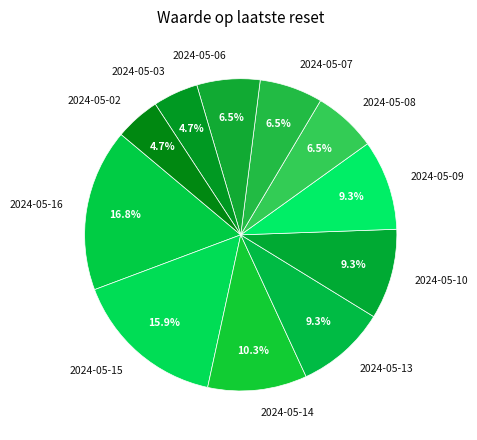

Which category has the biggest portion of the pie?

2024-05-16